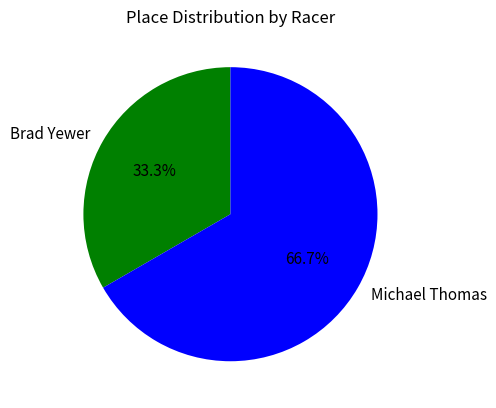

What is the majority slice?

Michael Thomas